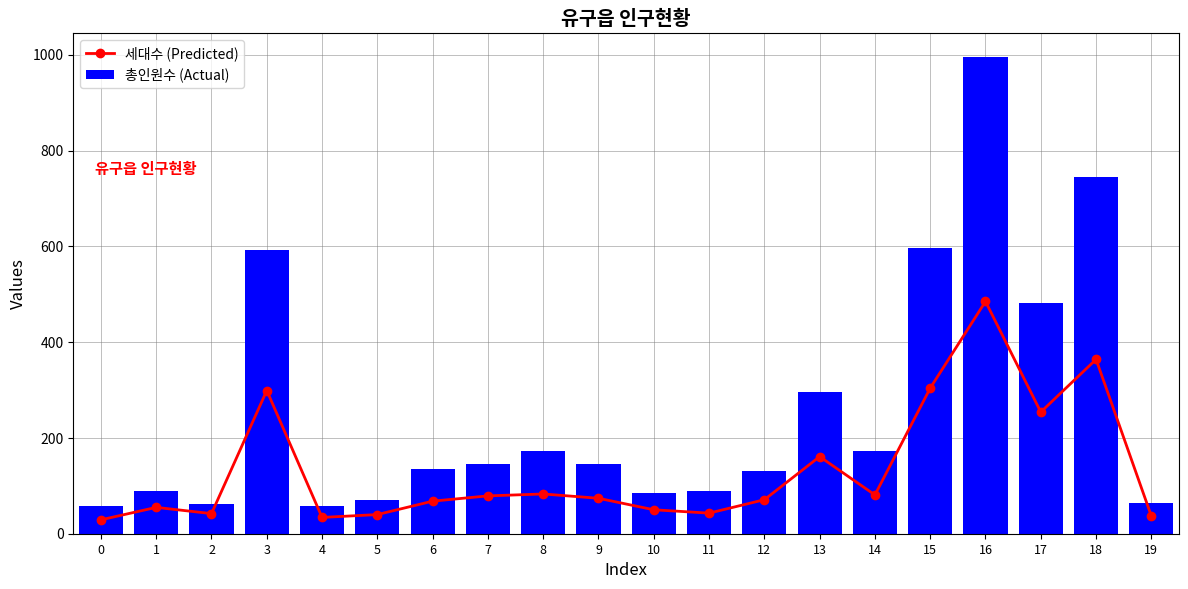

Reading left to right, transcribe all the data shown in this chart.

세대수 (Predicted): 0=29	1=55	2=42	3=299	4=34	5=40	6=68	7=79	8=83	9=74	10=50	11=43	12=71	13=161	14=81	15=304	16=485	17=254	18=364	19=37
총인원수 (Actual): 0=58	1=90	2=63	3=592	4=57	5=70	6=135	7=145	8=173	9=145	10=85	11=90	12=130	13=295	14=173	15=596	16=995	17=481	18=744	19=65